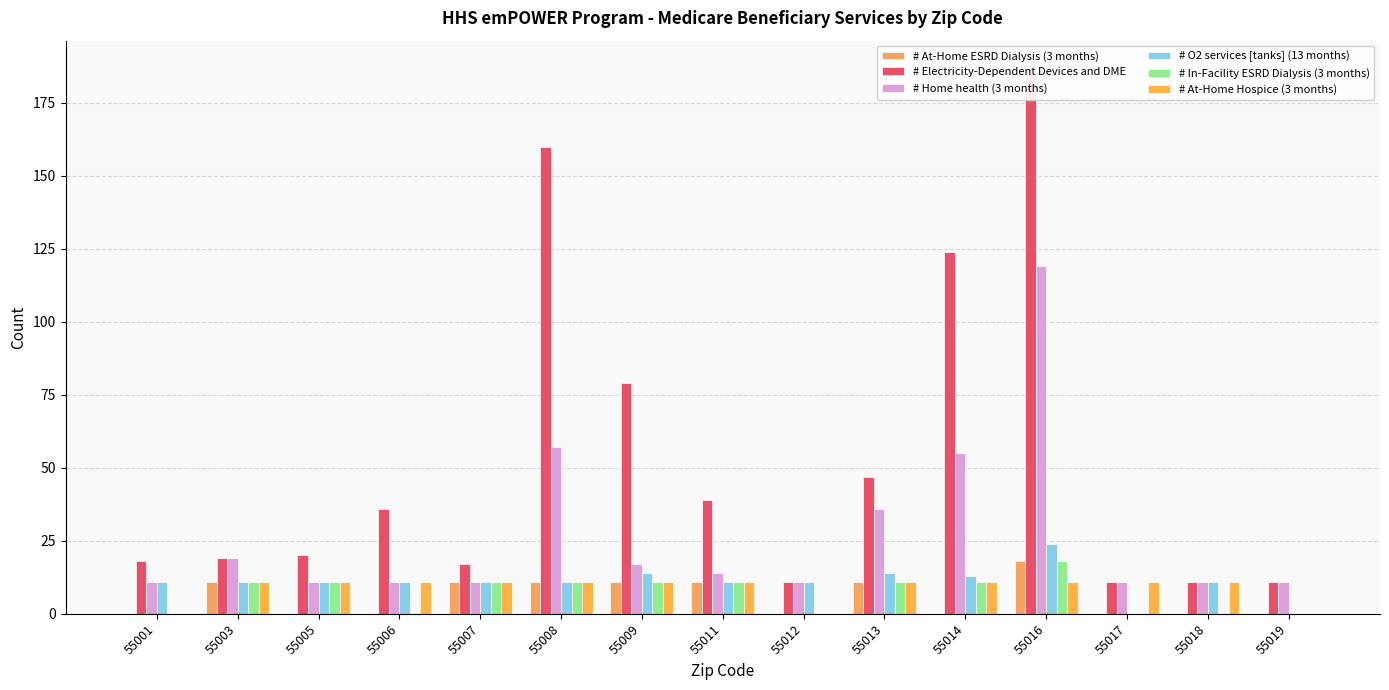

What are all the series names shown in the legend?

# At-Home ESRD Dialysis (3 months), # Electricity-Dependent Devices and DME, # Home health (3 months), # O2 services [tanks] (13 months), # In-Facility ESRD Dialysis (3 months), # At-Home Hospice (3 months)